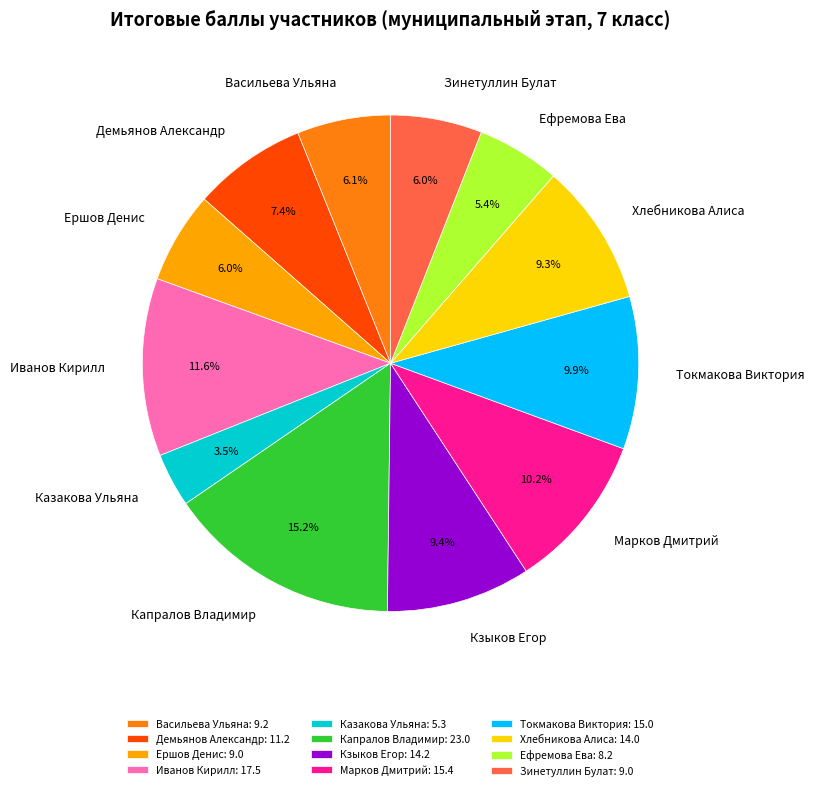

How many segments does this pie chart have?

12